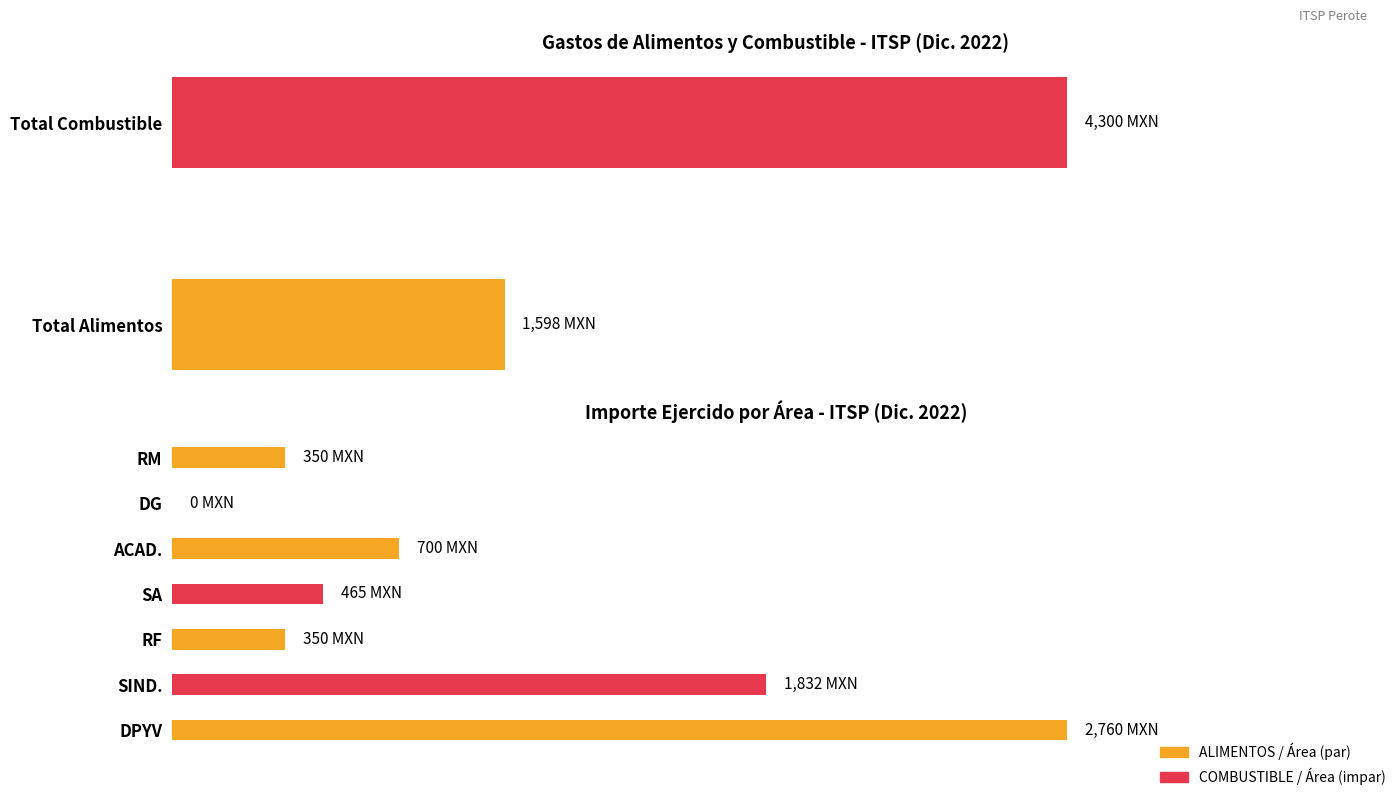

What is the sum of all values?

6457